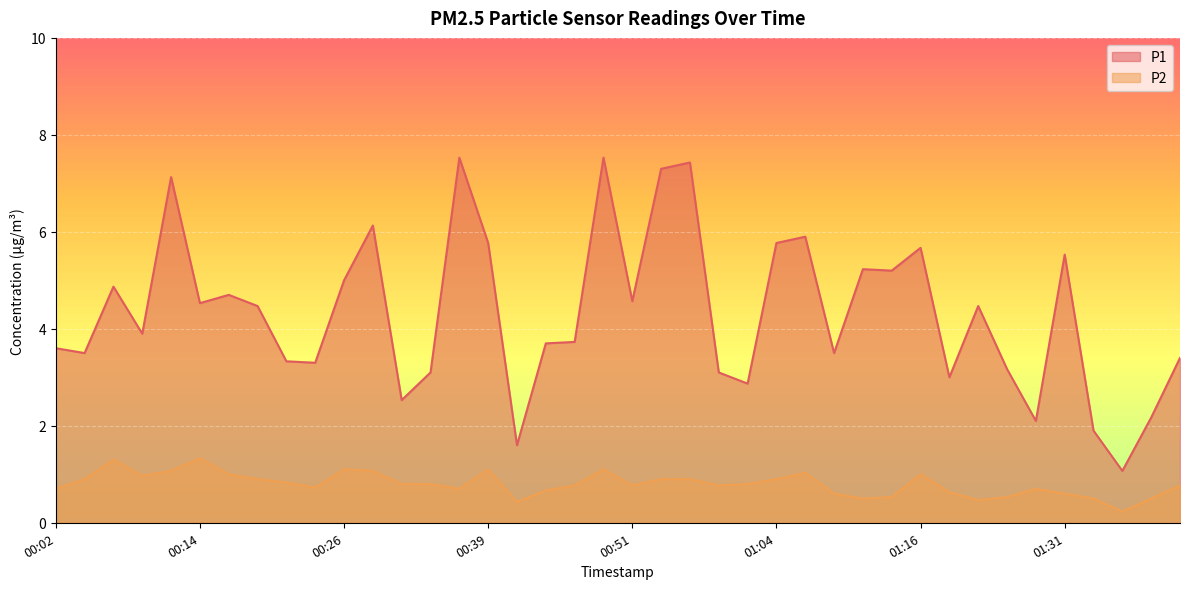

What is the label of the 15th point from the right?

01:04